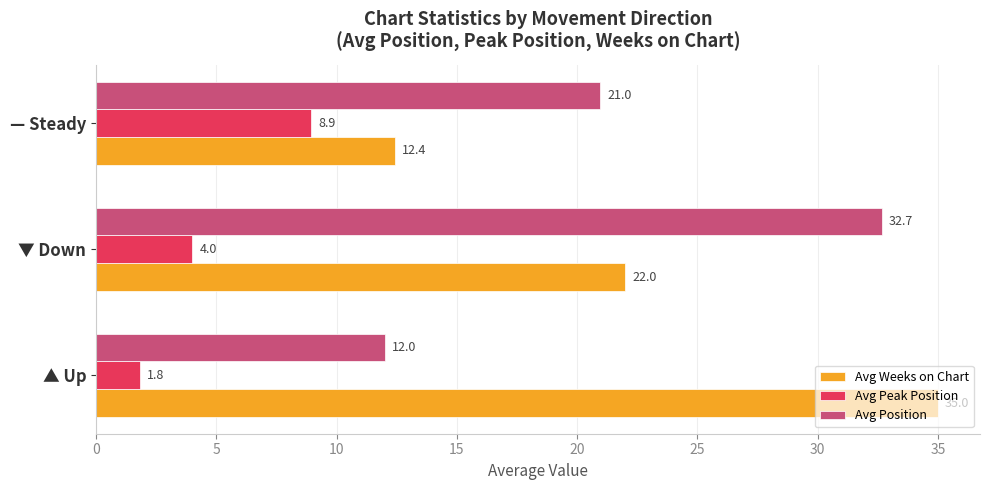

Rank the categories by Avg Weeks on Chart value from lowest to highest.

— Steady, ▼ Down, ▲ Up